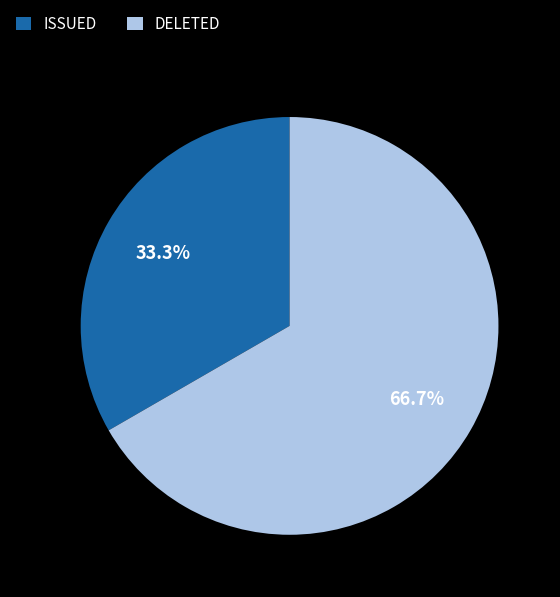

Rank the categories by value from lowest to highest.

ISSUED, DELETED